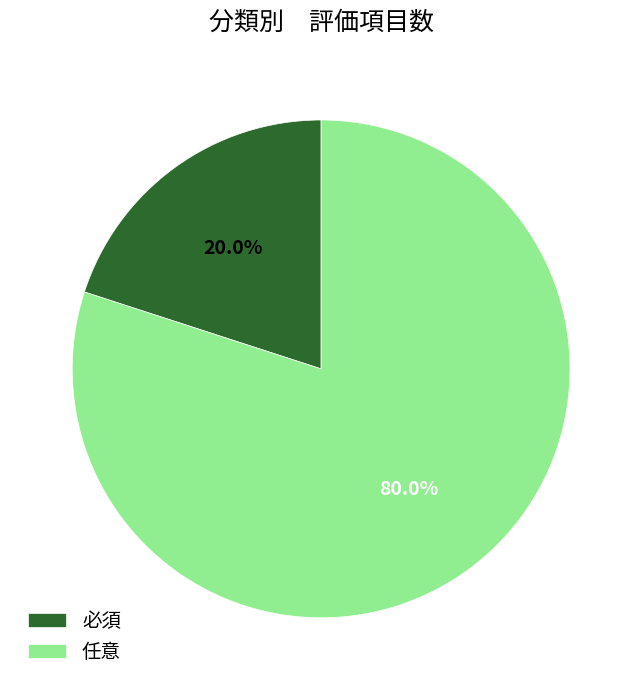

To the nearest percent, what is the difference between the largest and smallest slice percentages?

60%